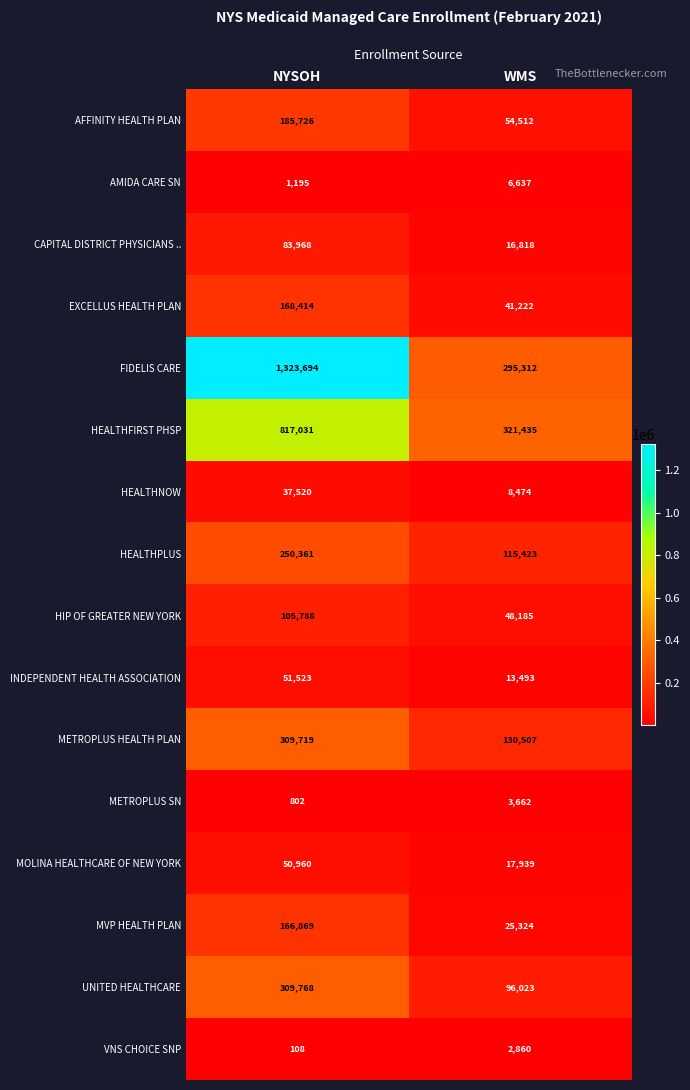

Where is UNITED HEALTHCARE nearest to the value 202895?

WMS